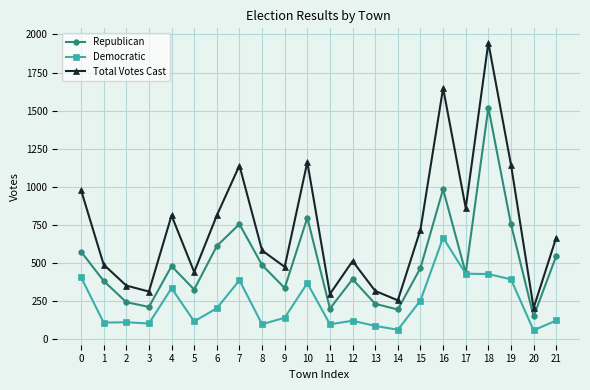

What is the value of the Total Votes Cast point at the 20th from the left?

1144